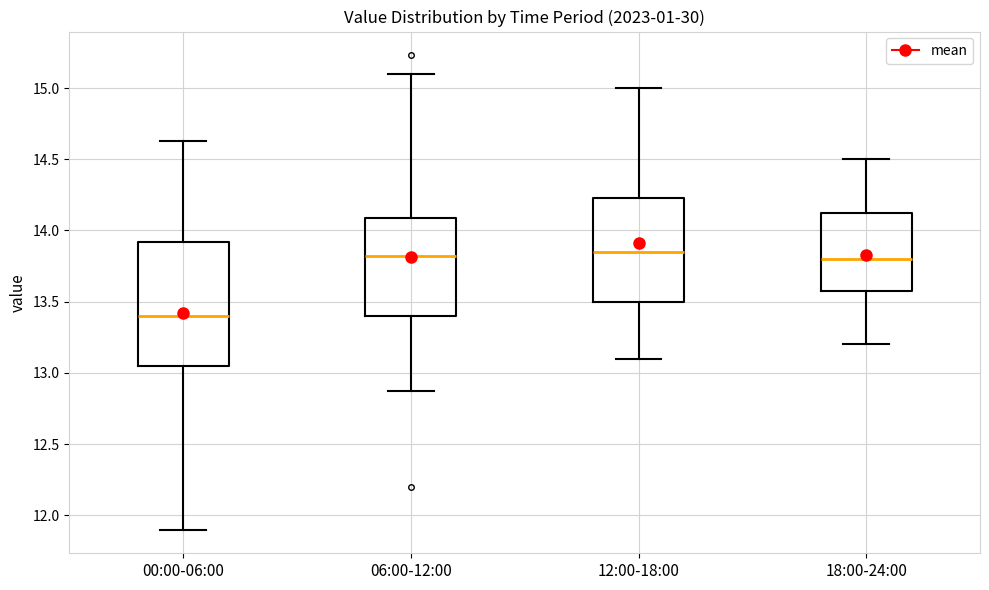

Reading left to right, transcribe this box plot: for each box, give where its median line is, the range the box spans, and where its two whiskers end, as read against the y-axis. The values are not printed on the chart, so give them approximately, as read against the axis.

00:00-06:00: median 13.40, box 13.05 to 13.90, whiskers 11.90 to 14.65
06:00-12:00: median 13.80, box 13.40 to 14.10, whiskers 12.85 to 15.10
12:00-18:00: median 13.85, box 13.50 to 14.25, whiskers 13.10 to 15.00
18:00-24:00: median 13.80, box 13.60 to 14.15, whiskers 13.20 to 14.50